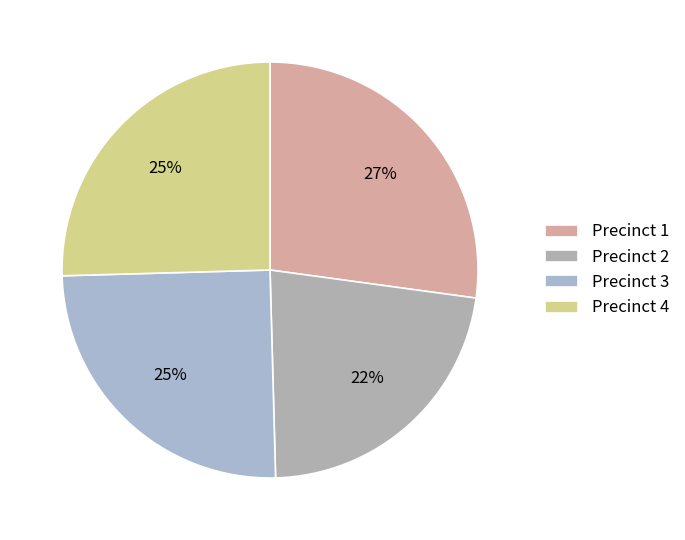

Does Precinct 3 represent more than half of the total?

No